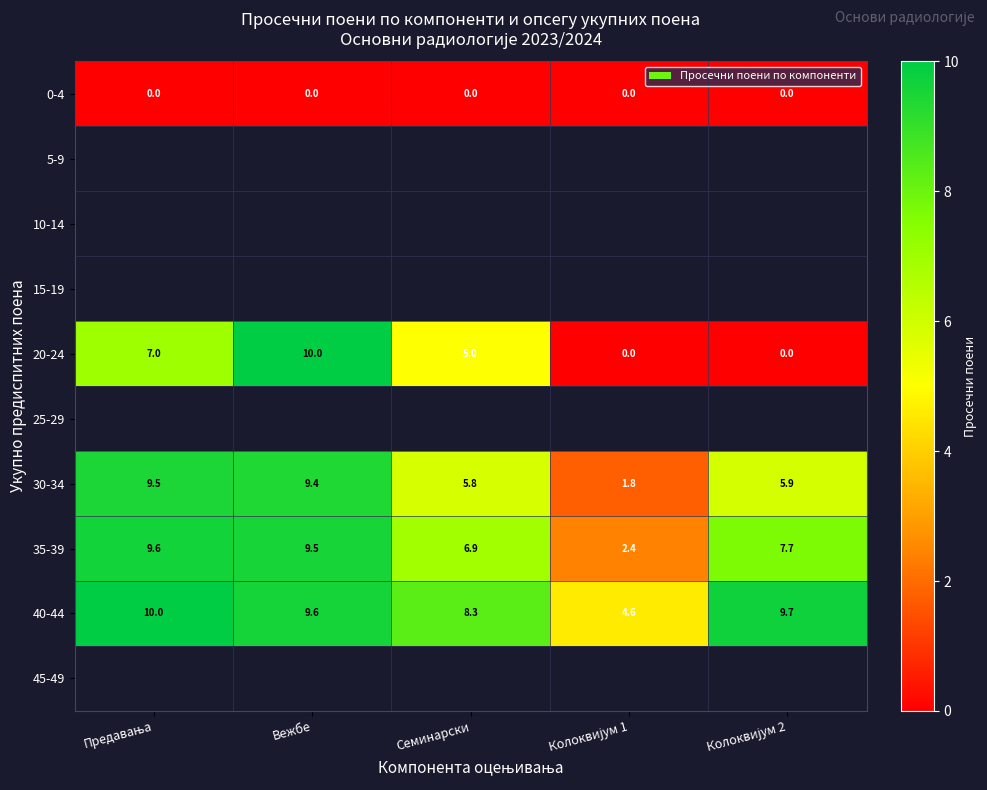

The value of 35-39 at Семинарски is 6.9. True or false?

True